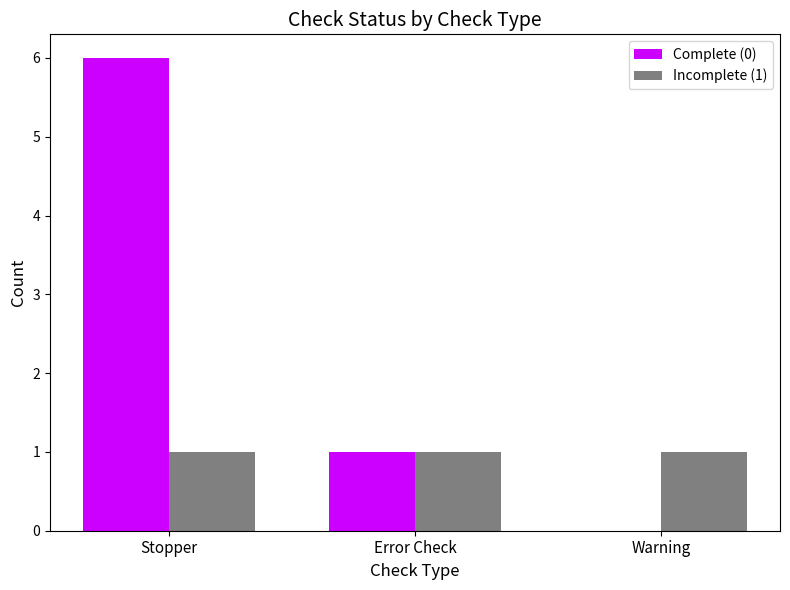

Which series changed the most between Stopper and Error Check?

Complete (0)